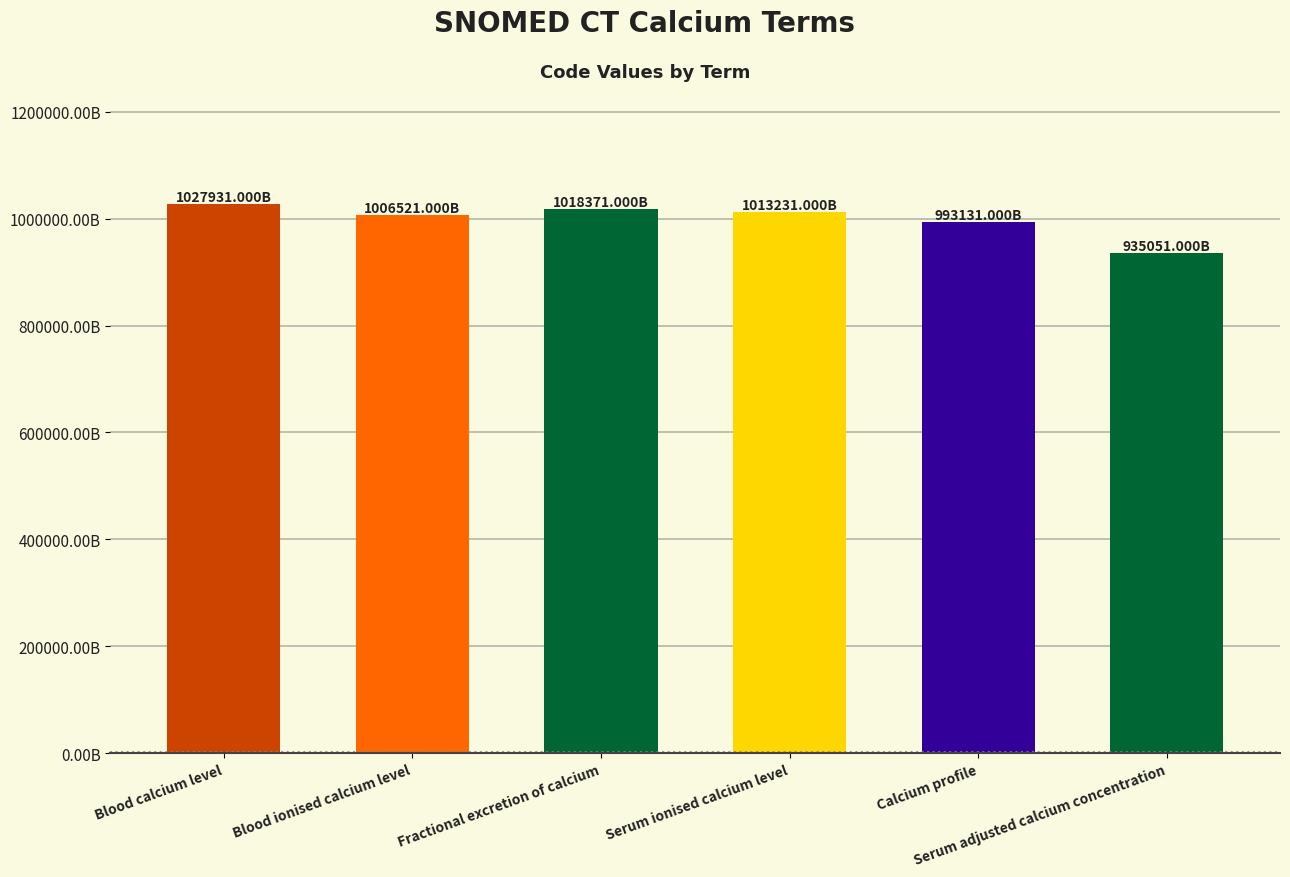

Rank the categories by value from lowest to highest.

Serum adjusted calcium concentration, Calcium profile, Blood ionised calcium level, Serum ionised calcium level, Fractional excretion of calcium, Blood calcium level